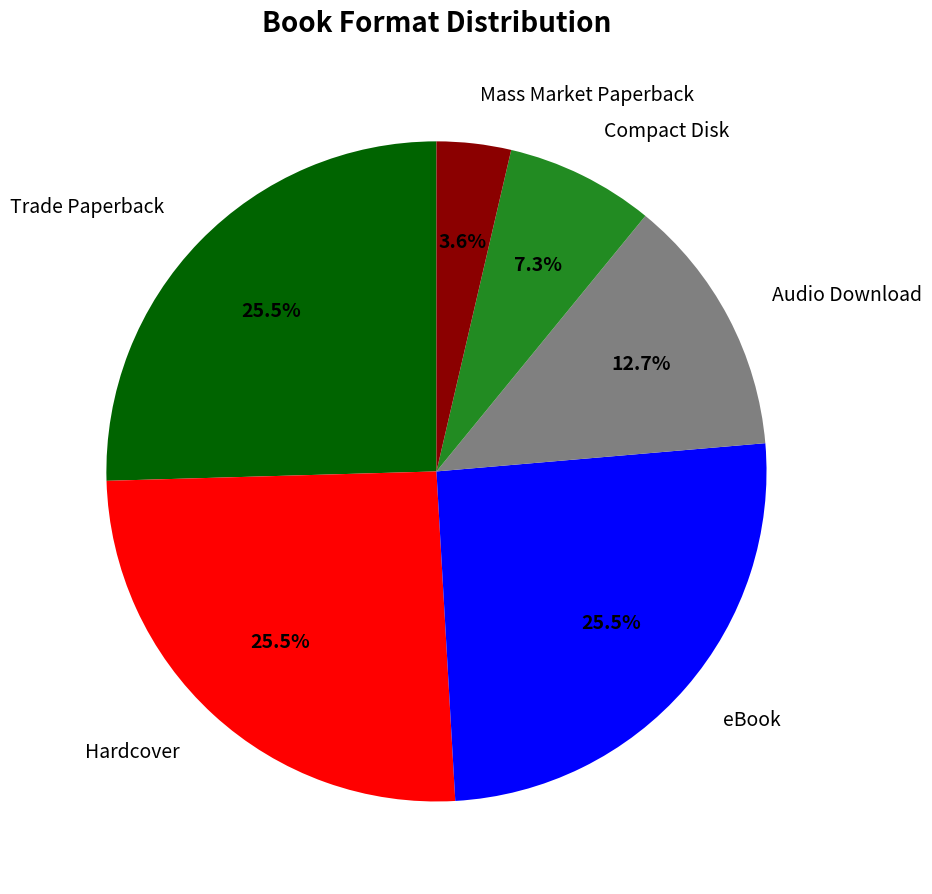

Is there any slice that represents more than half of the pie?

No